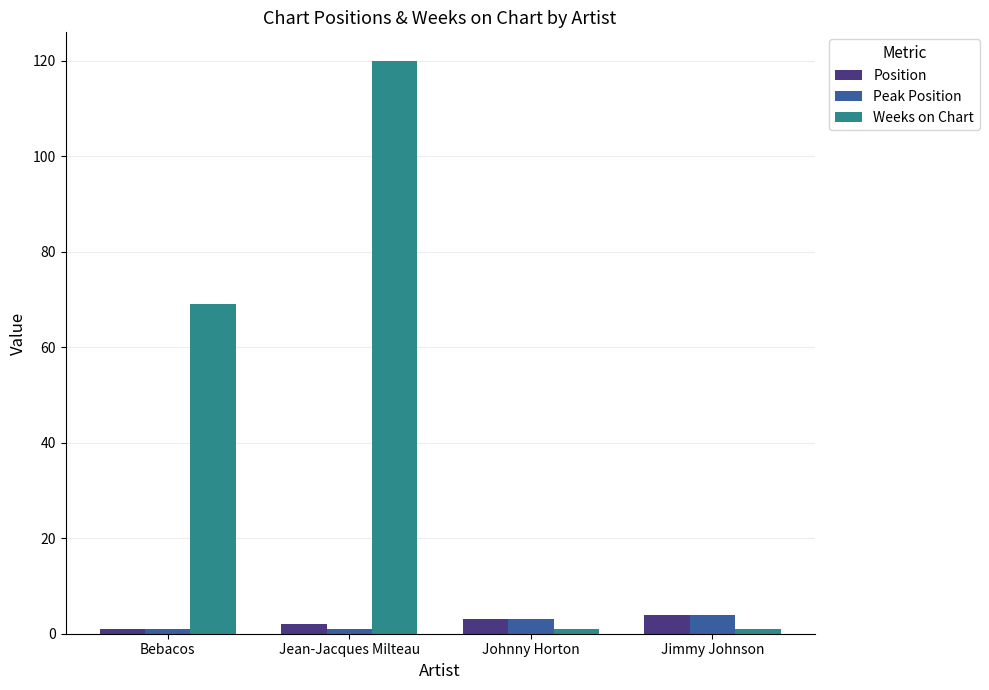

What is the sum of the Position values at Bebacos and Jimmy Johnson?

5